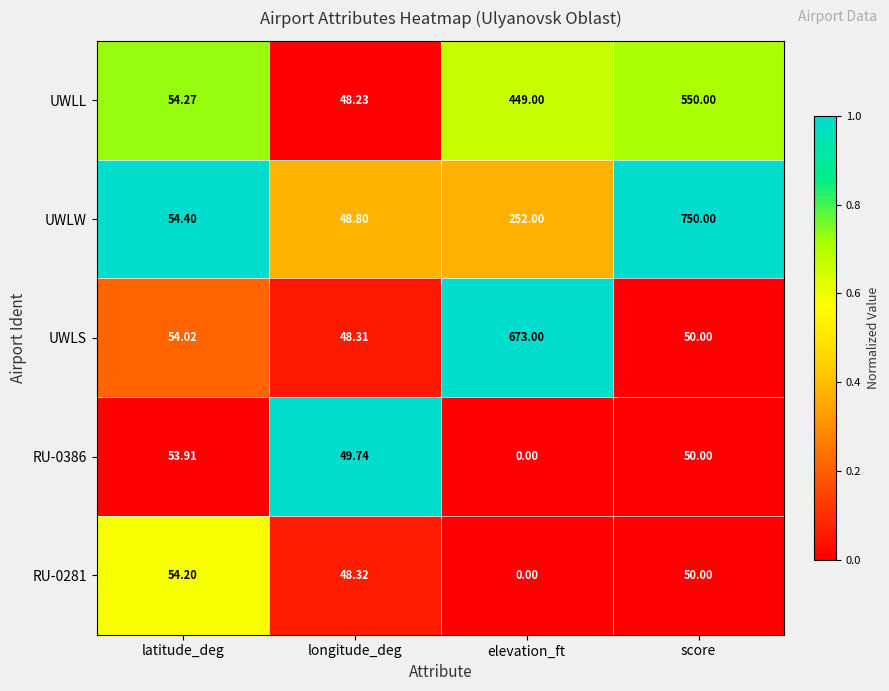

What is the maximum value shown in the chart?

750.0